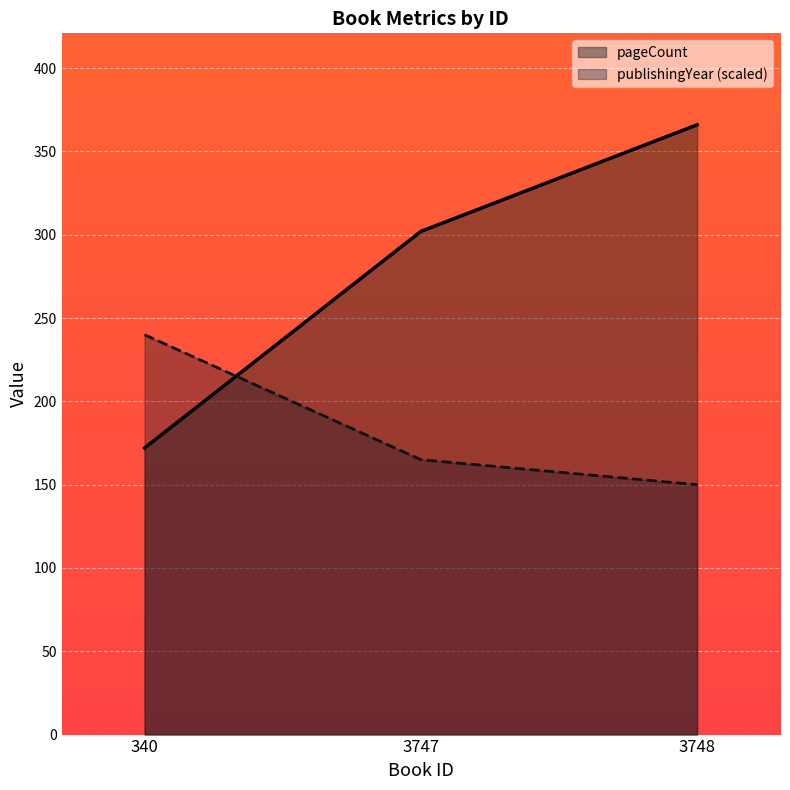

What is the value of the publishingYear point at the 1st from the left?

240